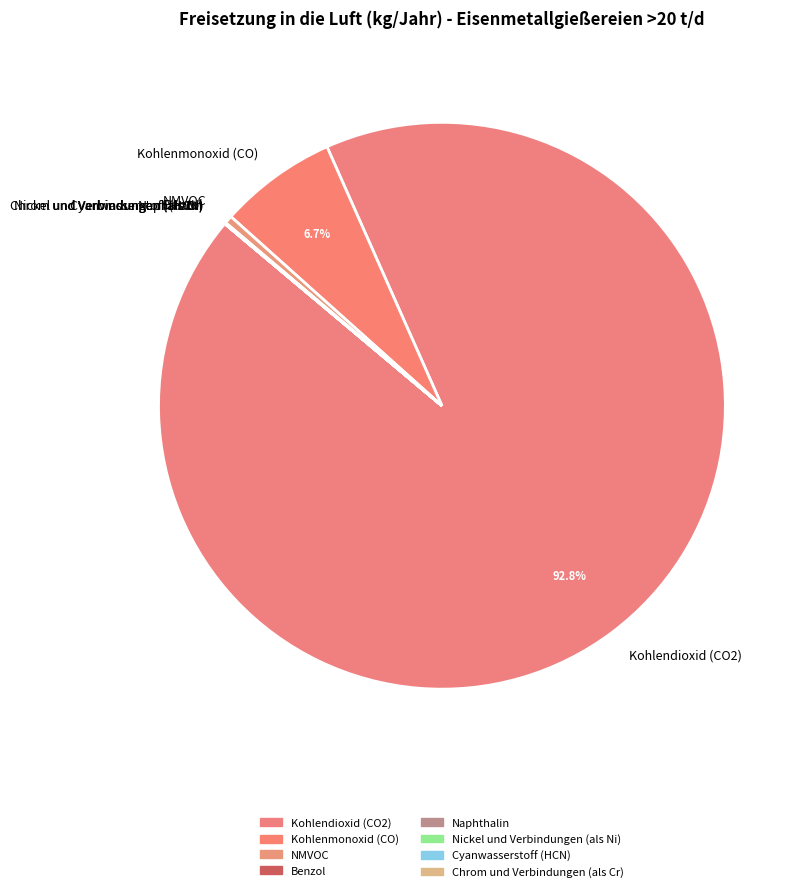

What percentage is the Kohlendioxid (CO2) slice, to the nearest percent?

93%